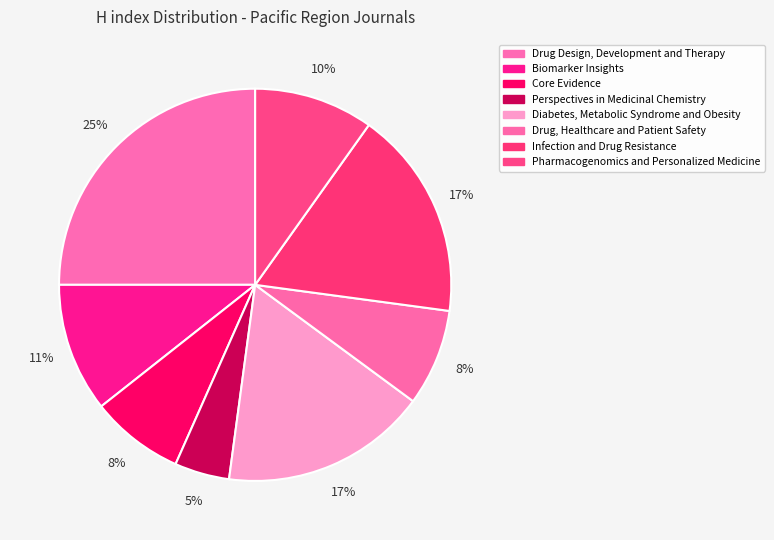

Does Perspectives in Medicinal Chemistry account for over 50% of the chart?

No